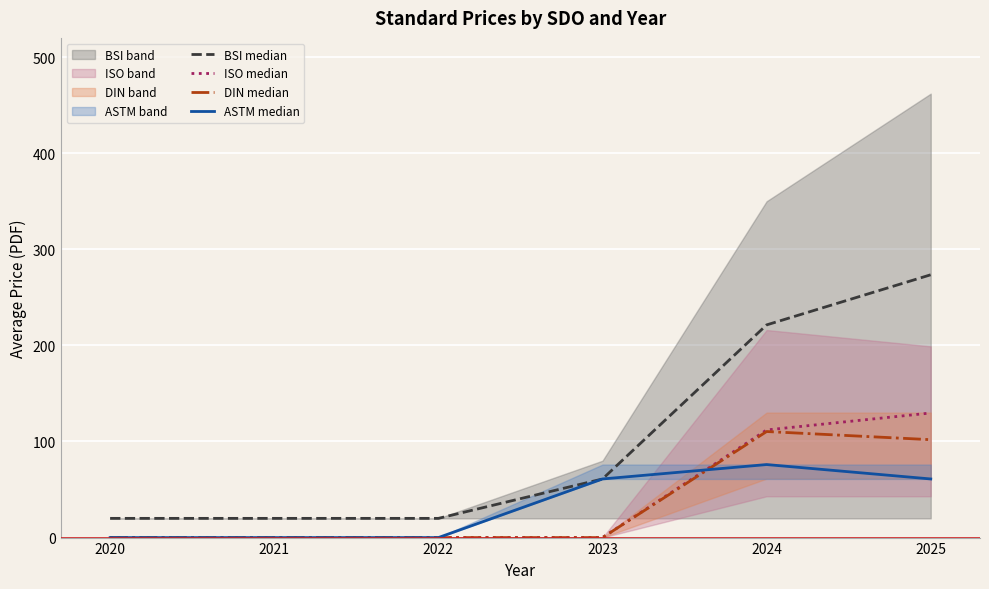

Where does the ASTM median series first go above 61?

2024